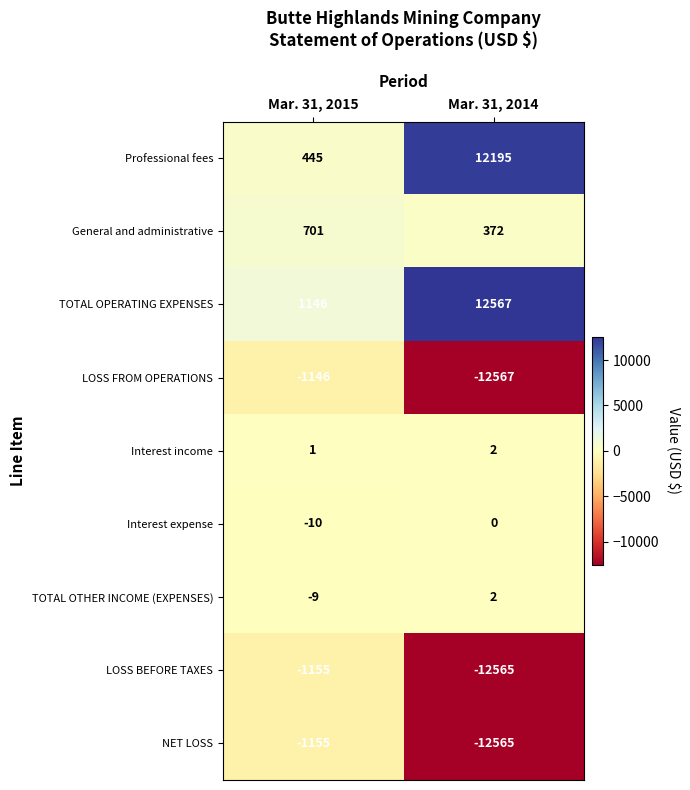

Which series has the largest range (max minus min)?

Professional fees